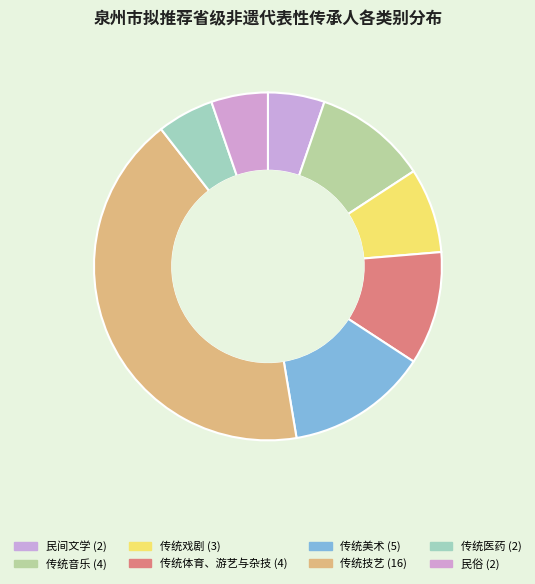

Which slice is the smallest?

民间文学